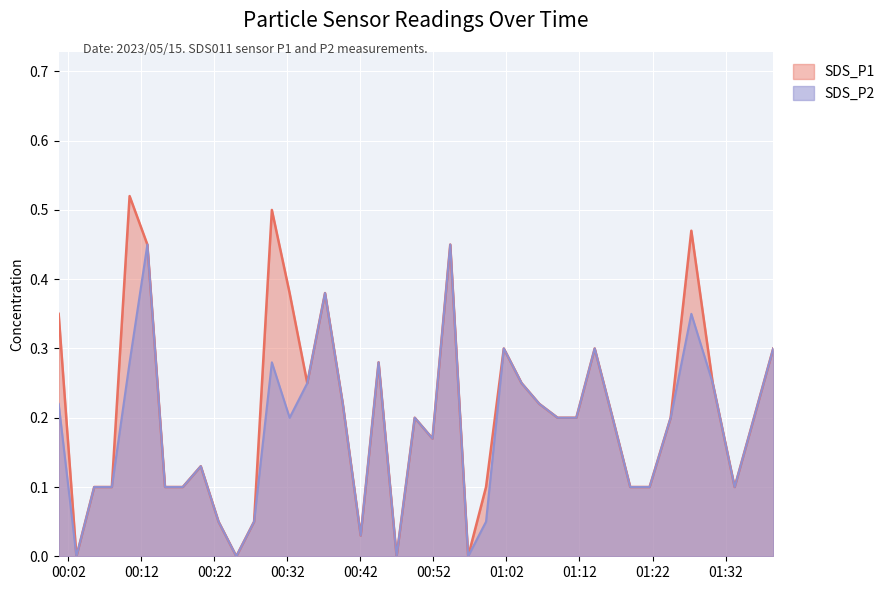

How many distinct data groups are displayed?

2